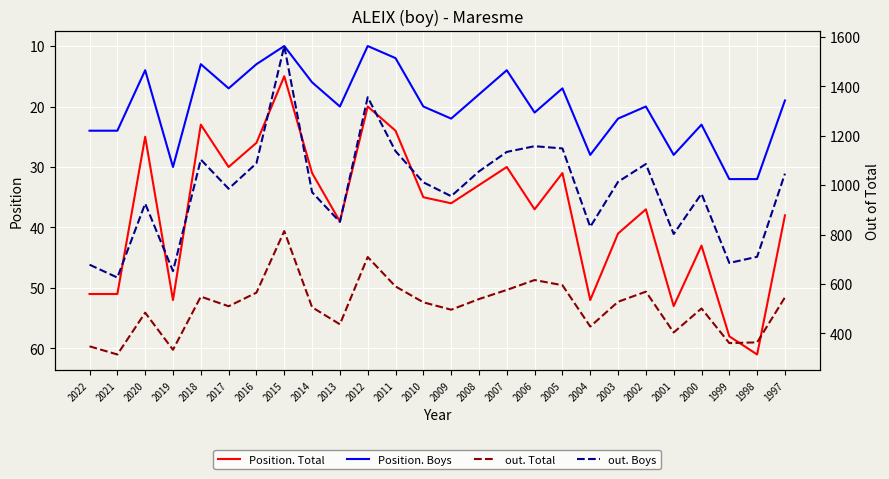

At which label does Position. Total reach its minimum?

2015